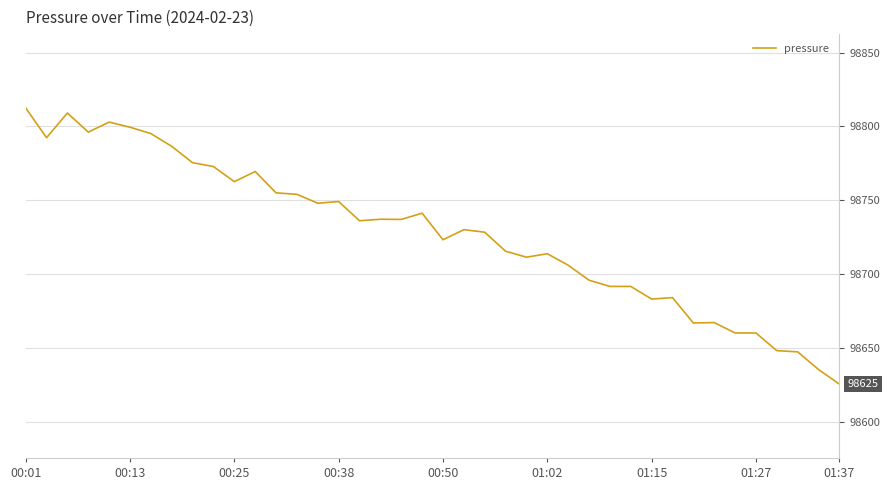

What is the greatest value displayed?

98812.5